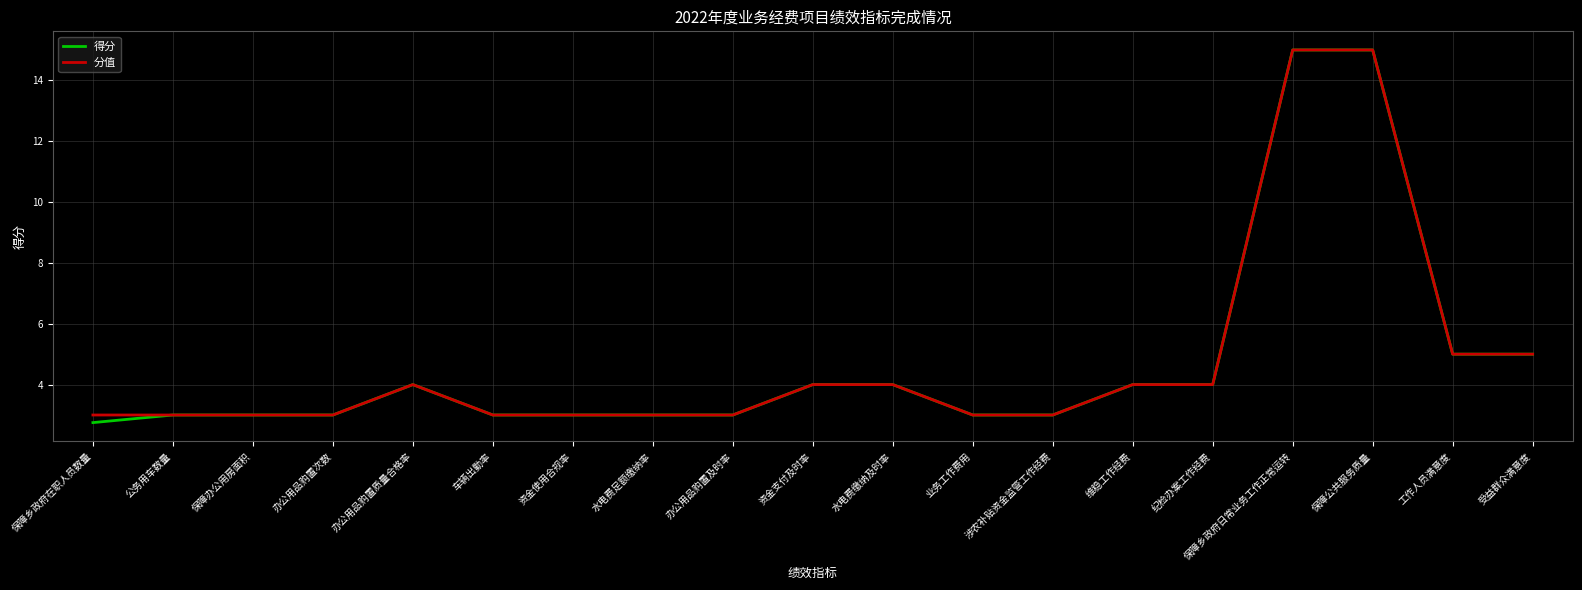

What is the greatest value displayed?

15.0